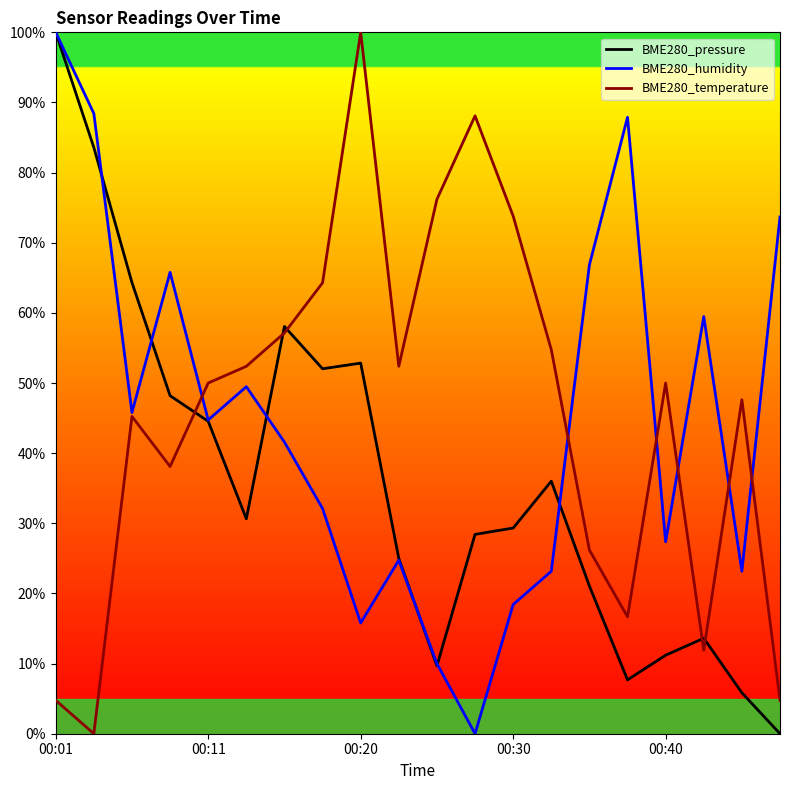

What is the greatest value displayed?

100.0